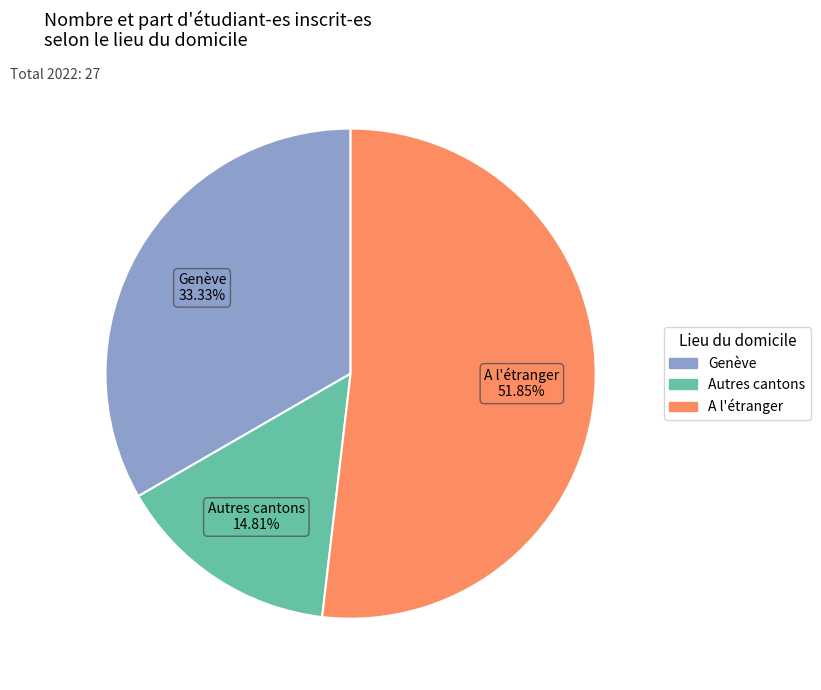

Combined, what portion of the pie is Genève and Autres cantons?

48.1%